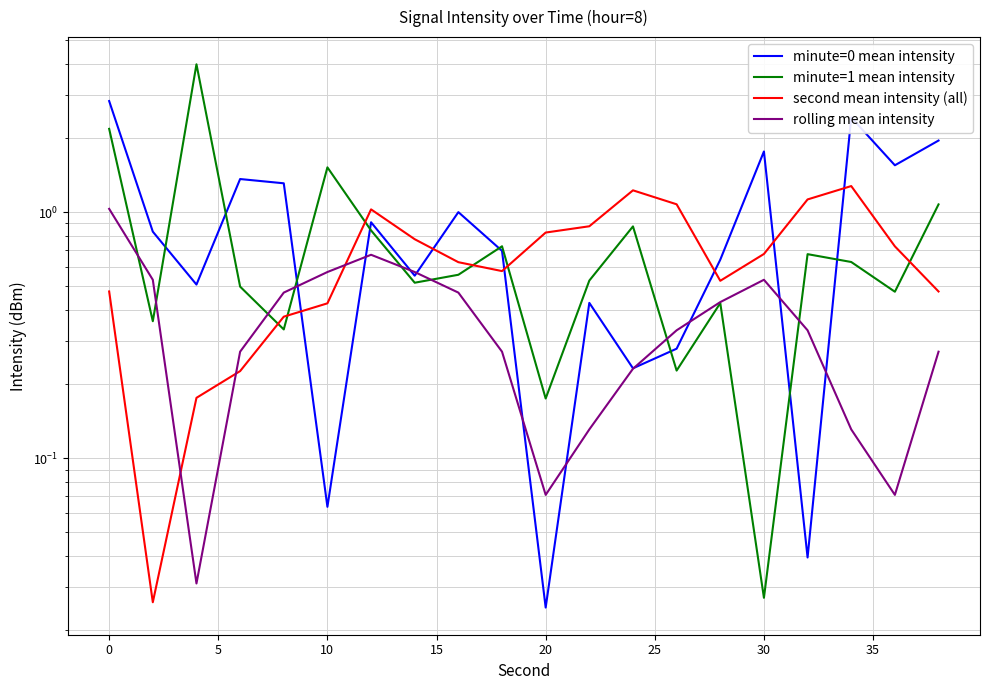

What is the sum of all rolling mean intensity values?

7.4